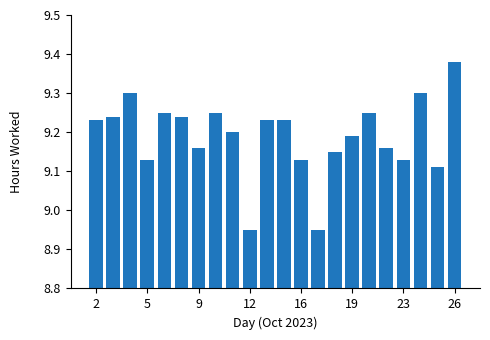

How many bars are there in total?

22